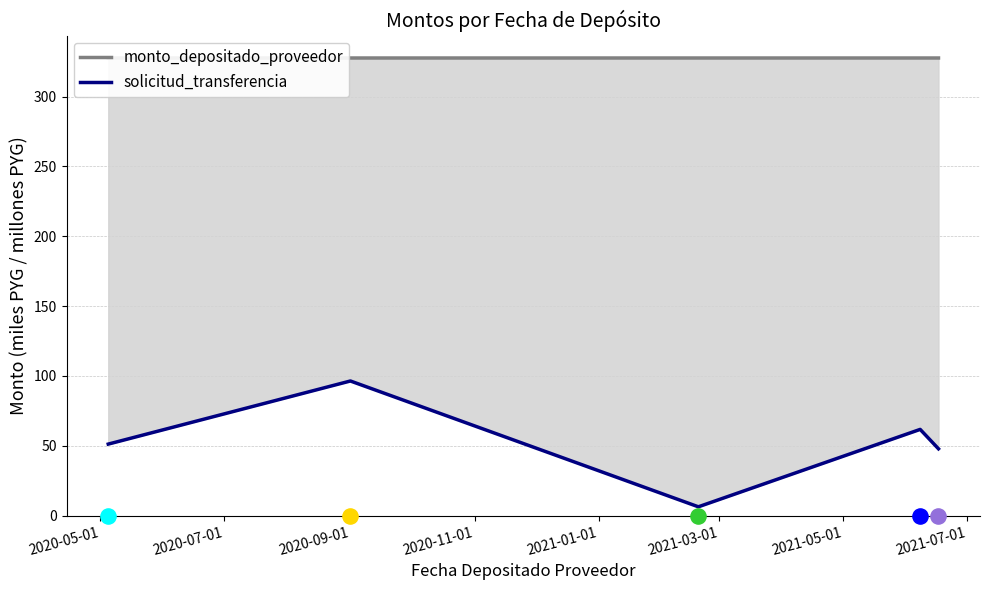

Which series contains the highest Y value?

monto_depositado_proveedor